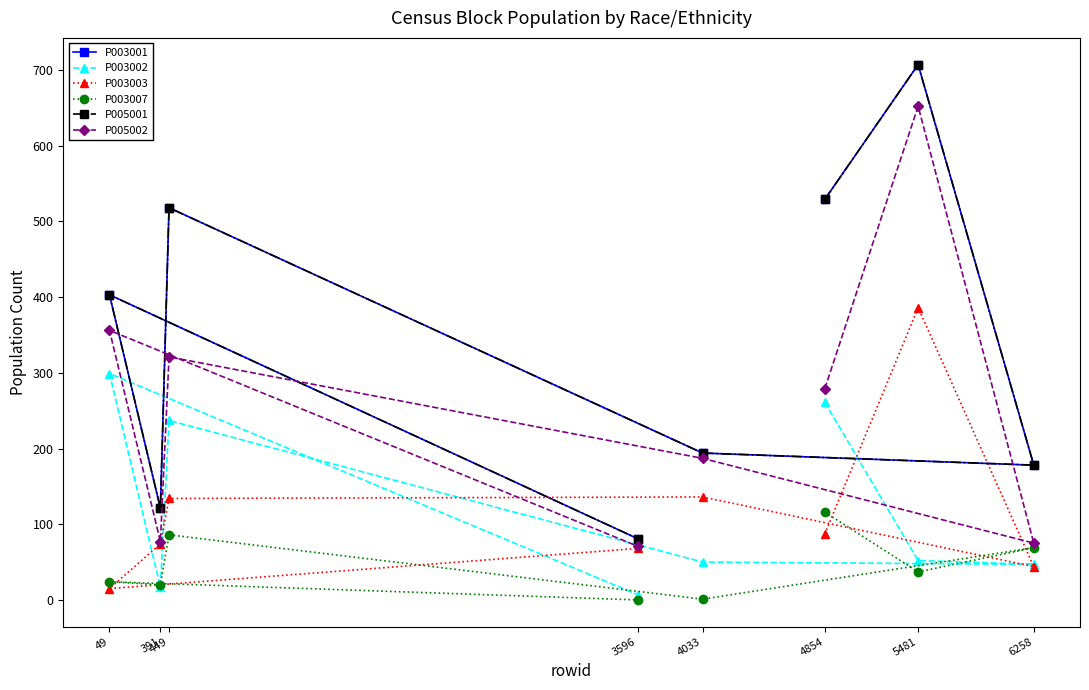

True or false: P003002 and P005002 cross at least once.

False